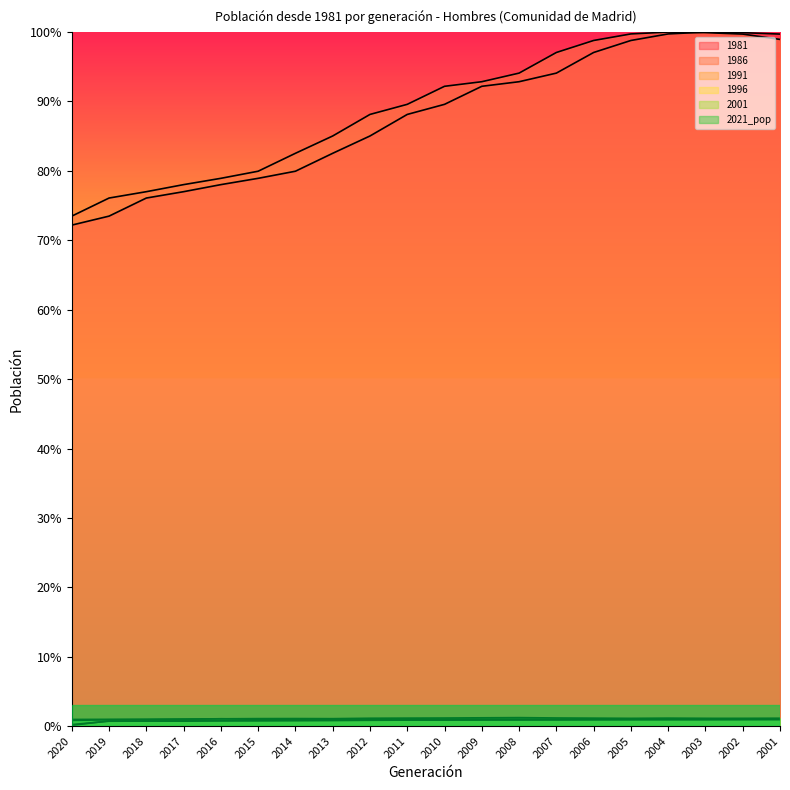

At how many categories does at least one series exceed 18?

20